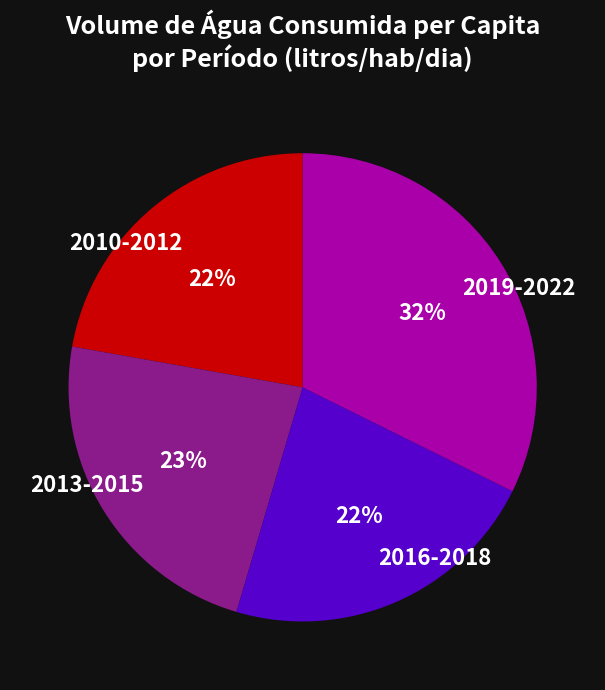

To the nearest percent, what portion does 2010-2012 represent?

22%